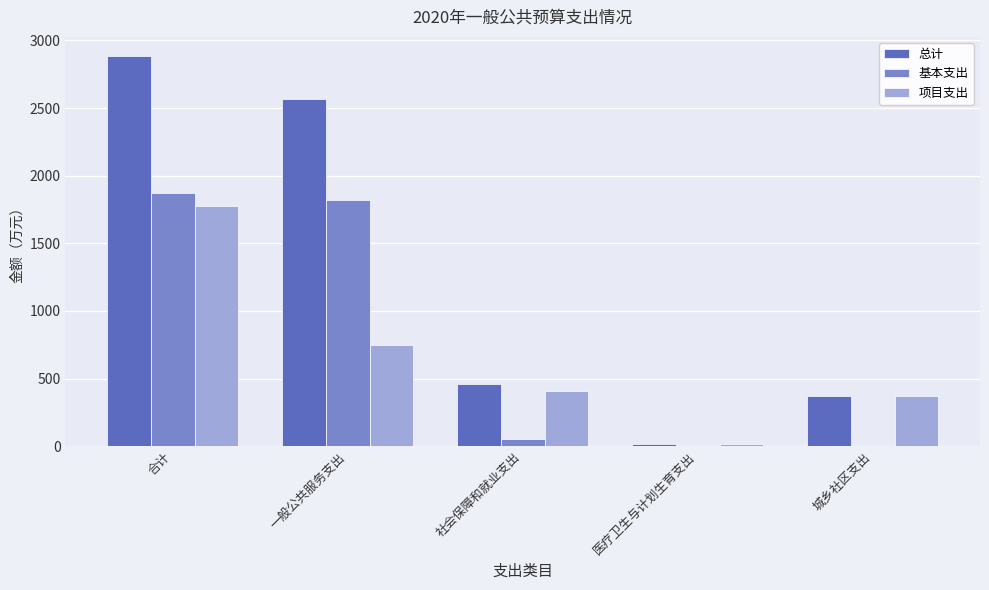

Which category has the highest value in the 总计 series?

合计